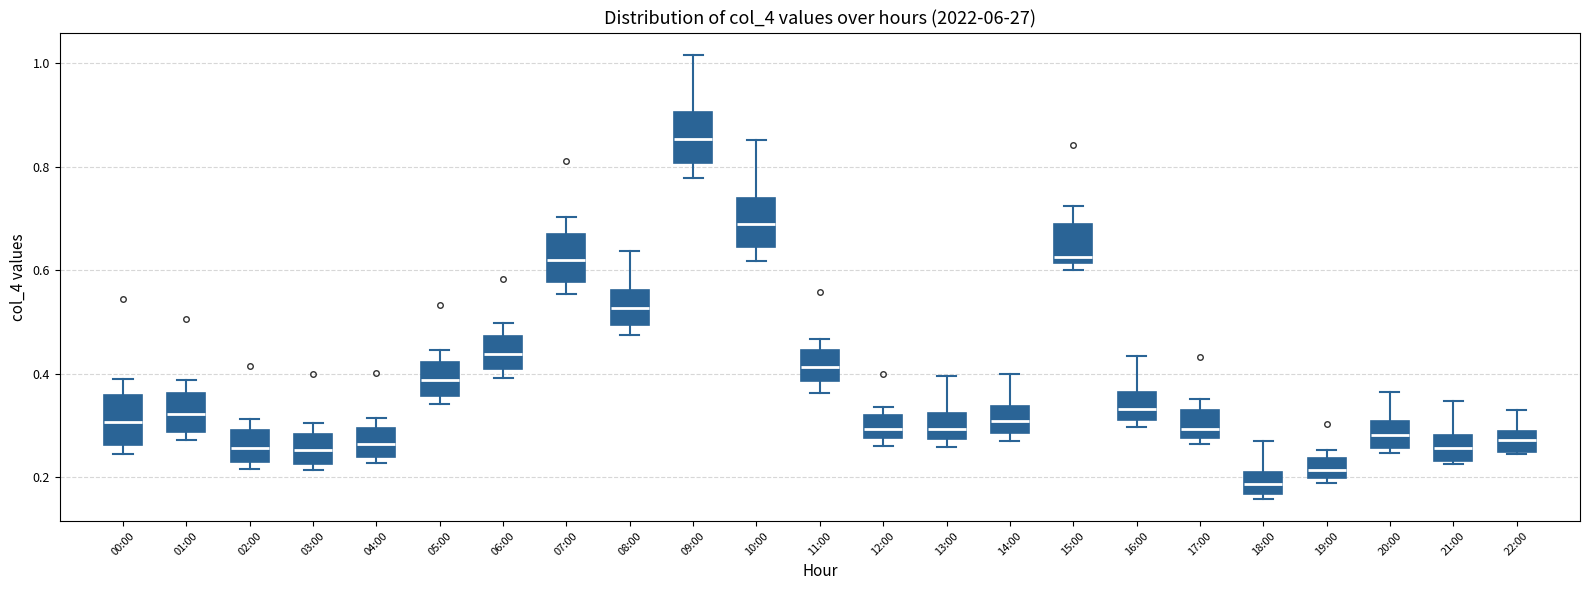

Which box has the highest median line?

09:00